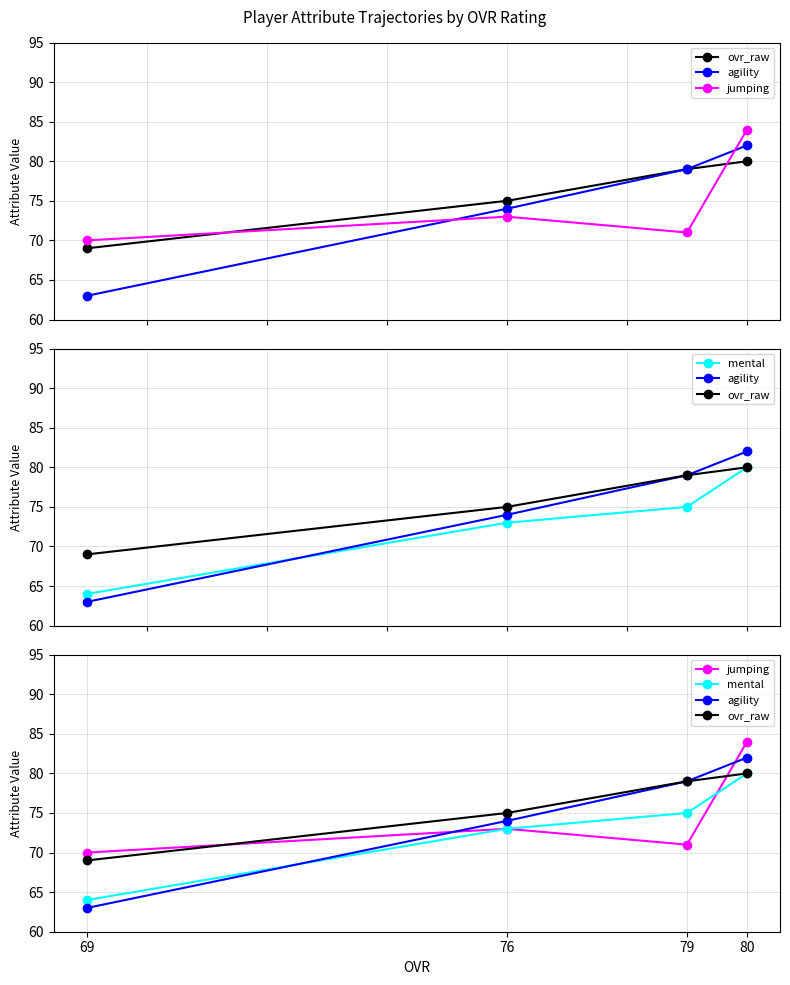

What are all the series names shown in the legend?

ovr_raw, agility, jumping, mental